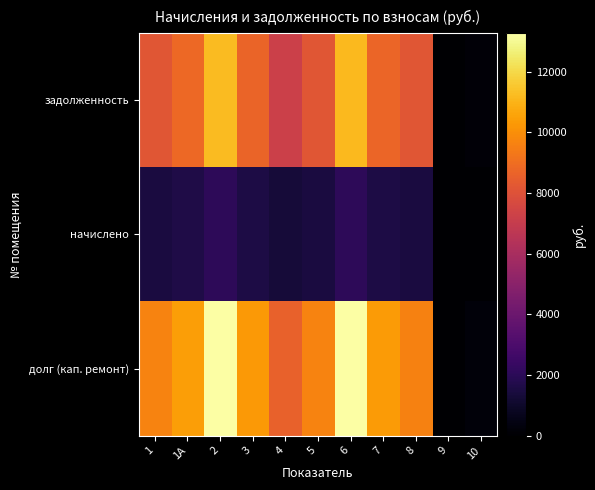

Reading right to left, extract all data points from this chart.

задолженность: 10=176.4	9=17.6	8=8132.0	7=8714.2	6=11166.1	5=8167.3	4=7250.0	3=8678.9	2=11201.4	1А=8820.0	1=8149.7
начислено: 10=32.4	9=3.2	8=1493.6	7=1600.6	6=2050.9	5=1500.1	4=1331.6	3=1594.1	2=2057.4	1А=1620.0	1=1496.9
долг (кап. ремонт): 10=208.8	9=20.9	8=9625.7	7=10314.7	6=13217.0	5=9667.4	4=8581.7	3=10273.0	2=13258.8	1А=10440.0	1=9646.6